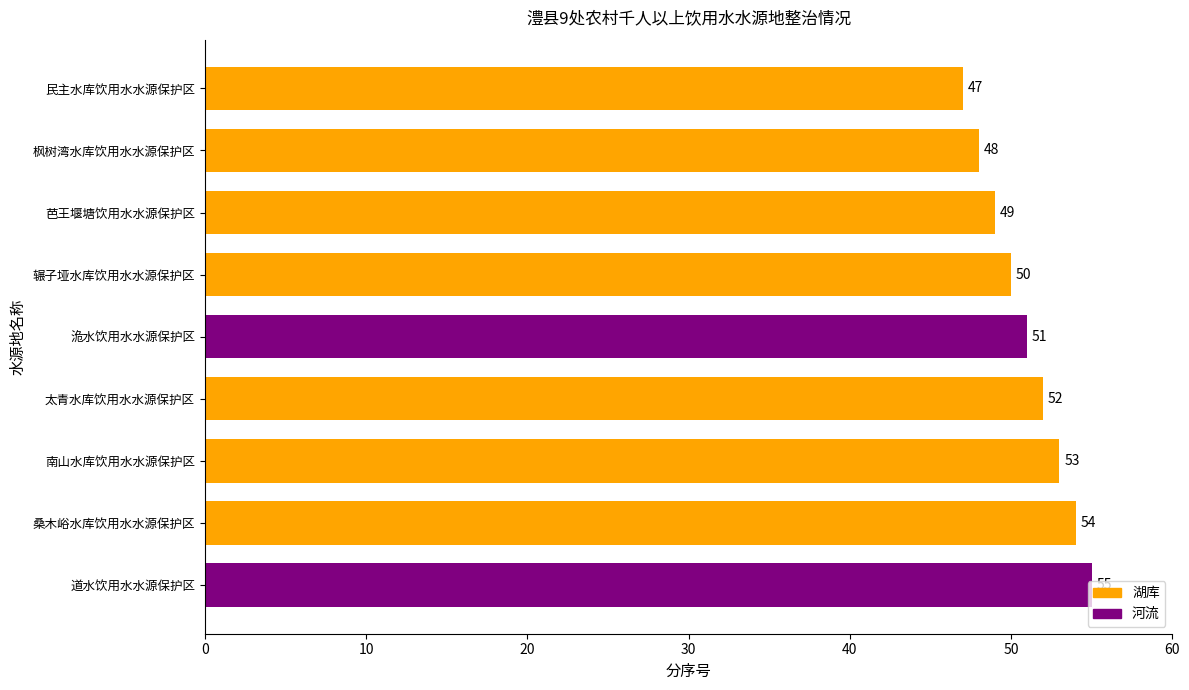

What is the value of the 9th bar from the left?

55